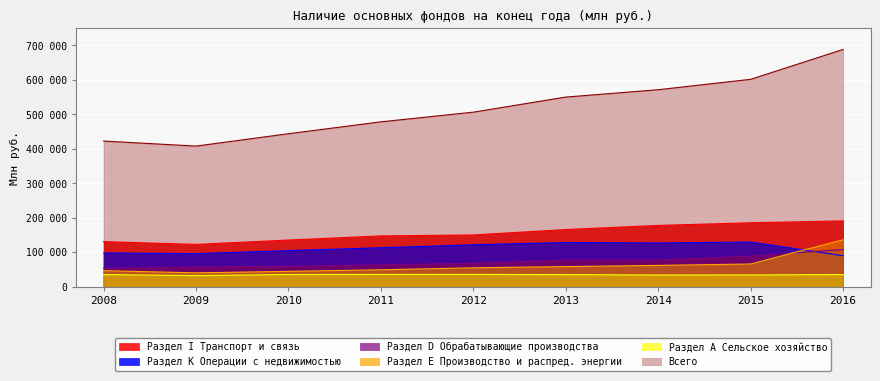

At how many categories does at least one series exceed 532740?

4